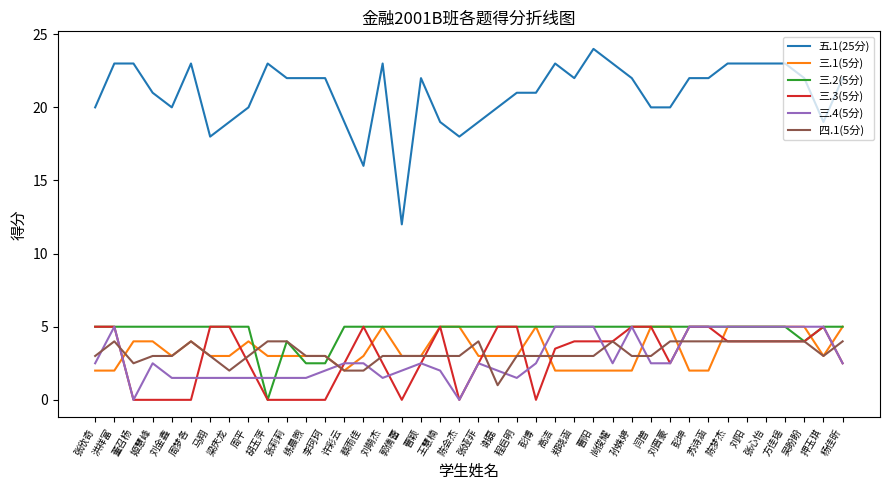

What is the difference between the 四.1(5分) values at 张莉莉 and 王慧楠?

1.0